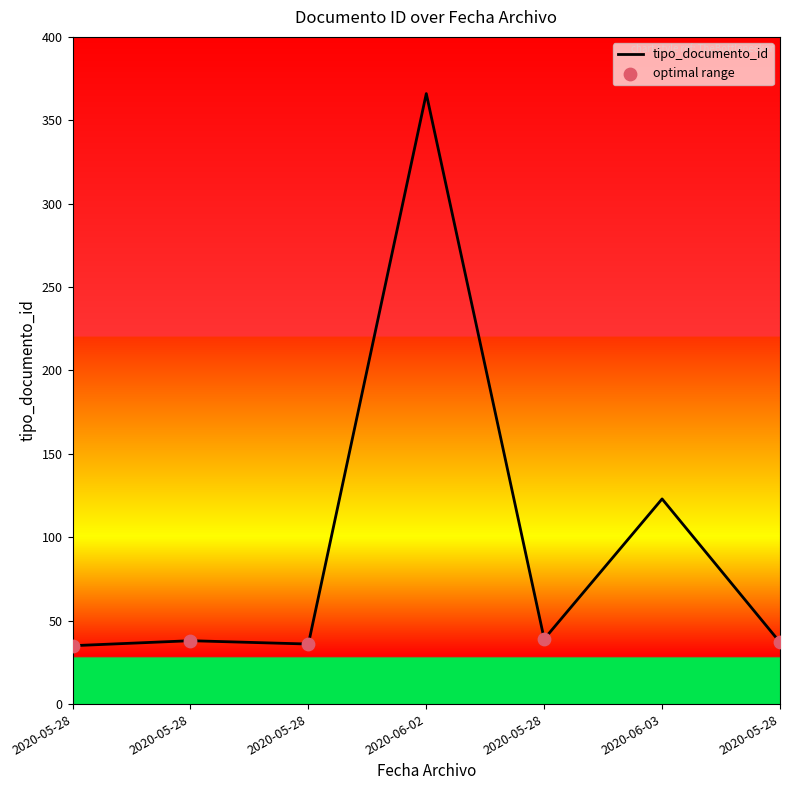

How many categories are shown in the chart?

7